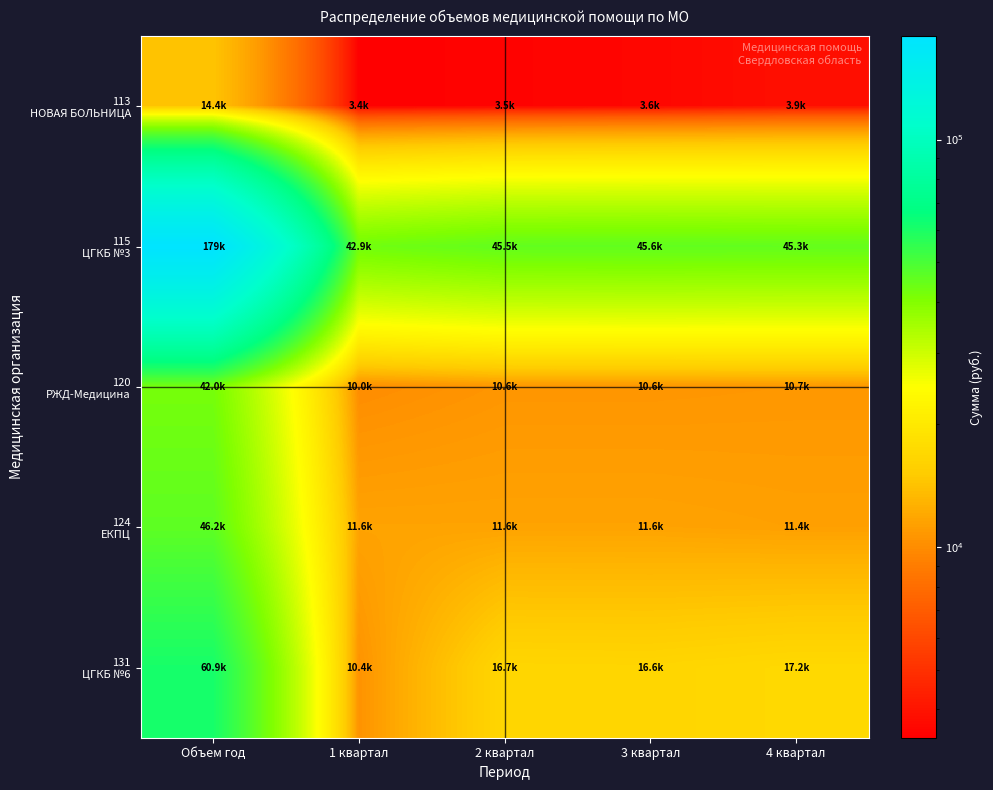

Between 1 квартал and 4 квартал, which is larger?

4 квартал